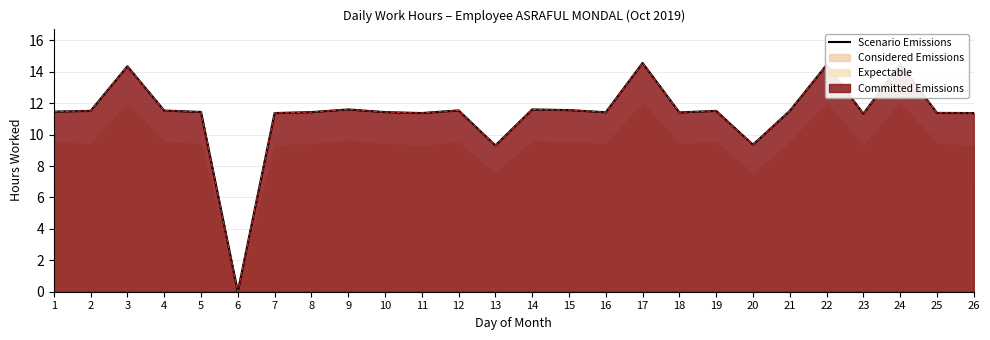

Which label corresponds to the largest value in the chart?

17